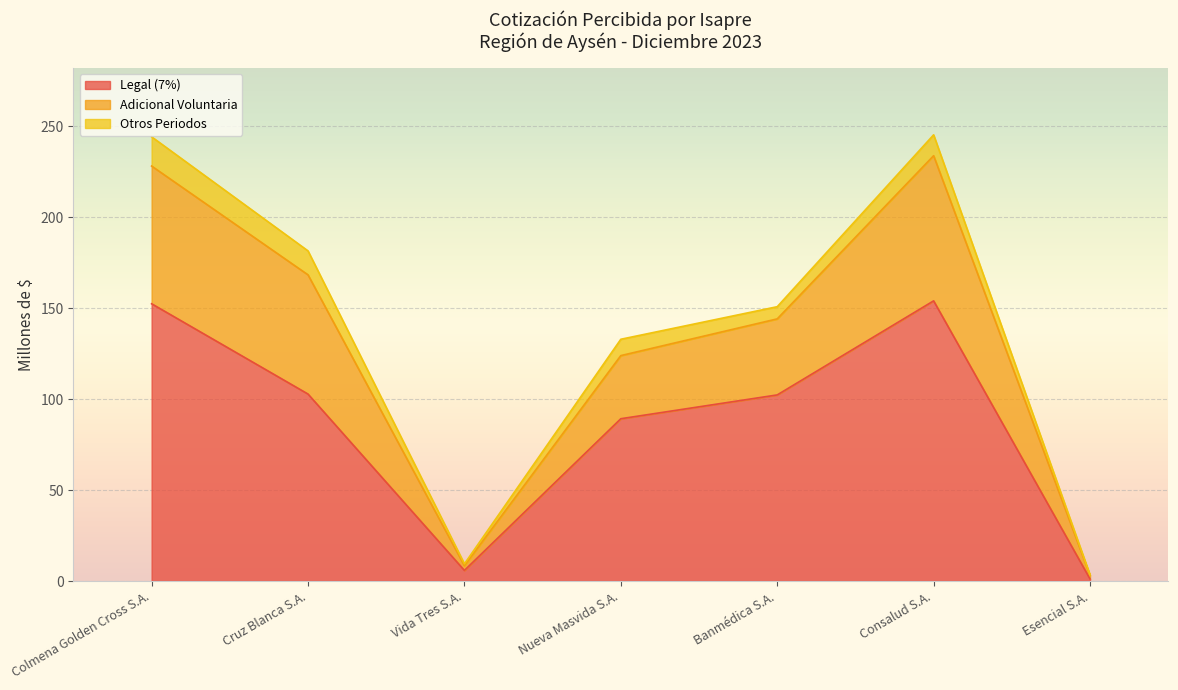

What is the highest value of the Legal (7%) series?

154.0